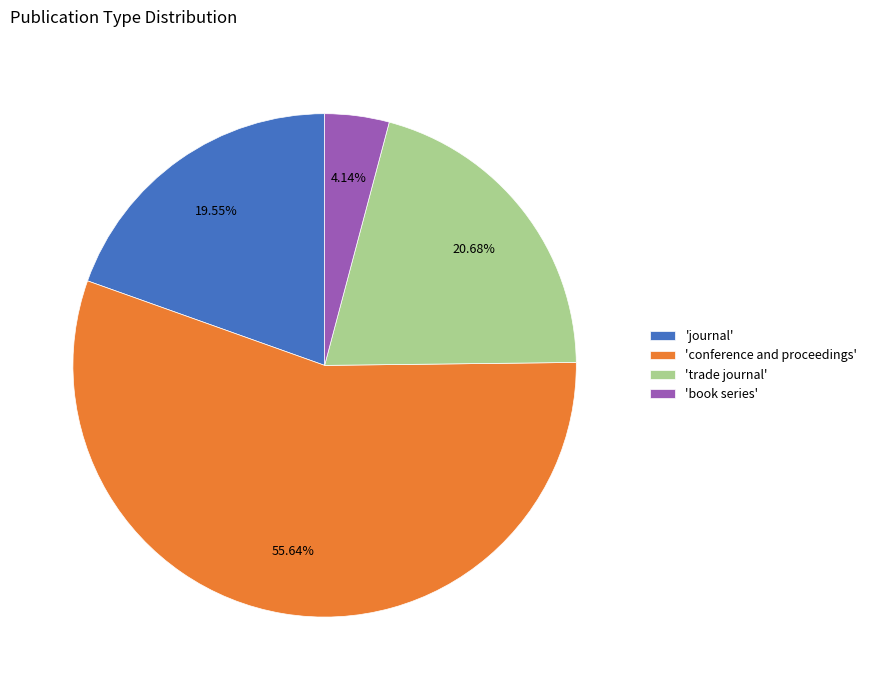

Which slice is the largest?

'conference and proceedings'